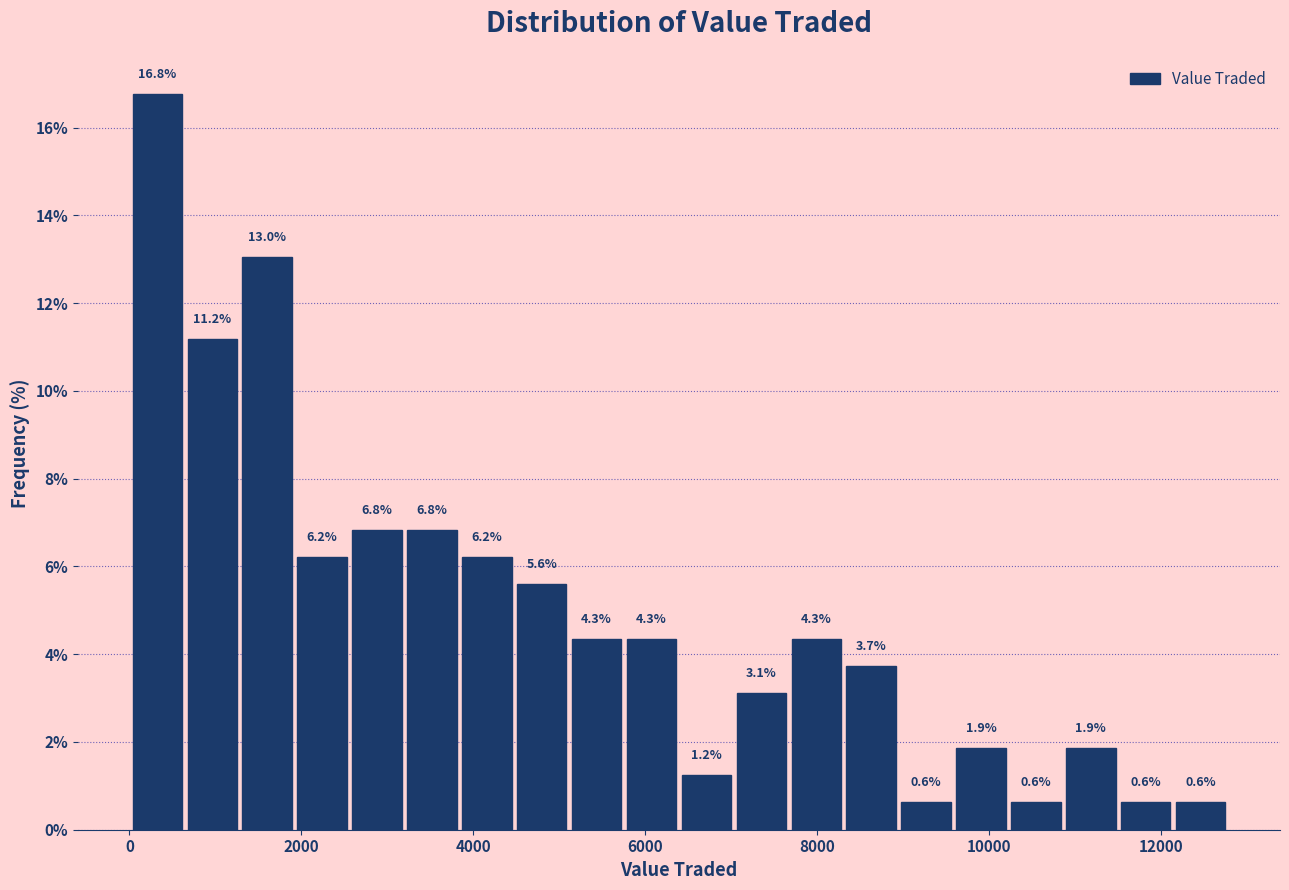

Read against the x-axis, roughly where is the centre of the tallest bar?

400